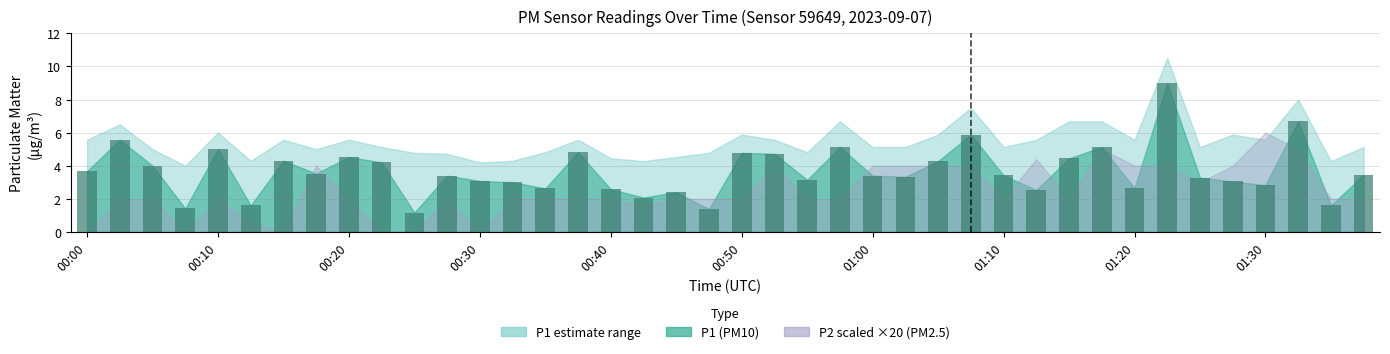

What is the smallest value displayed?

1.2